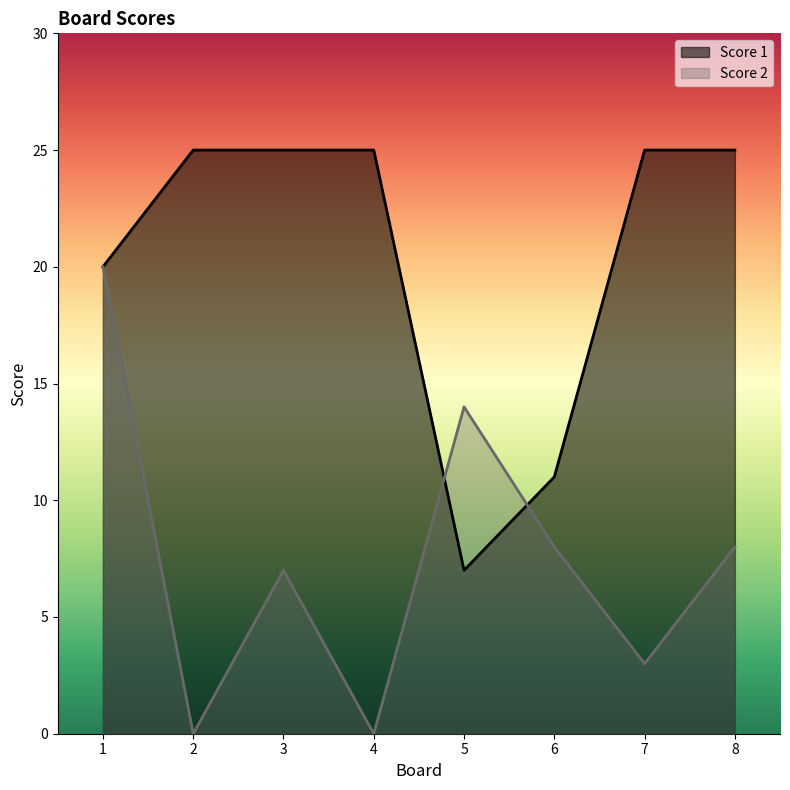

Which category has the lowest value across all series?

2